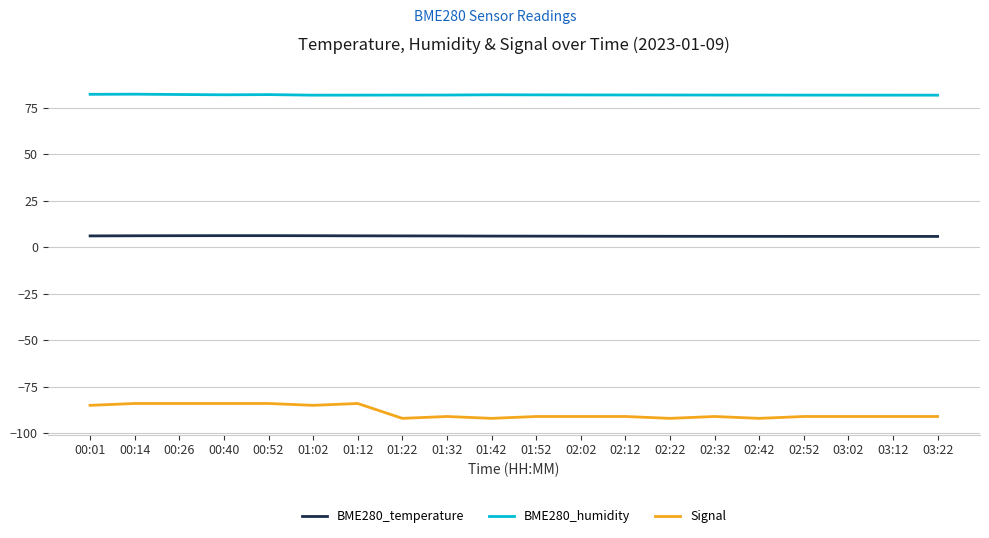

Rank the series at 03:02 from highest to lowest value.

BME280_humidity, BME280_temperature, Signal